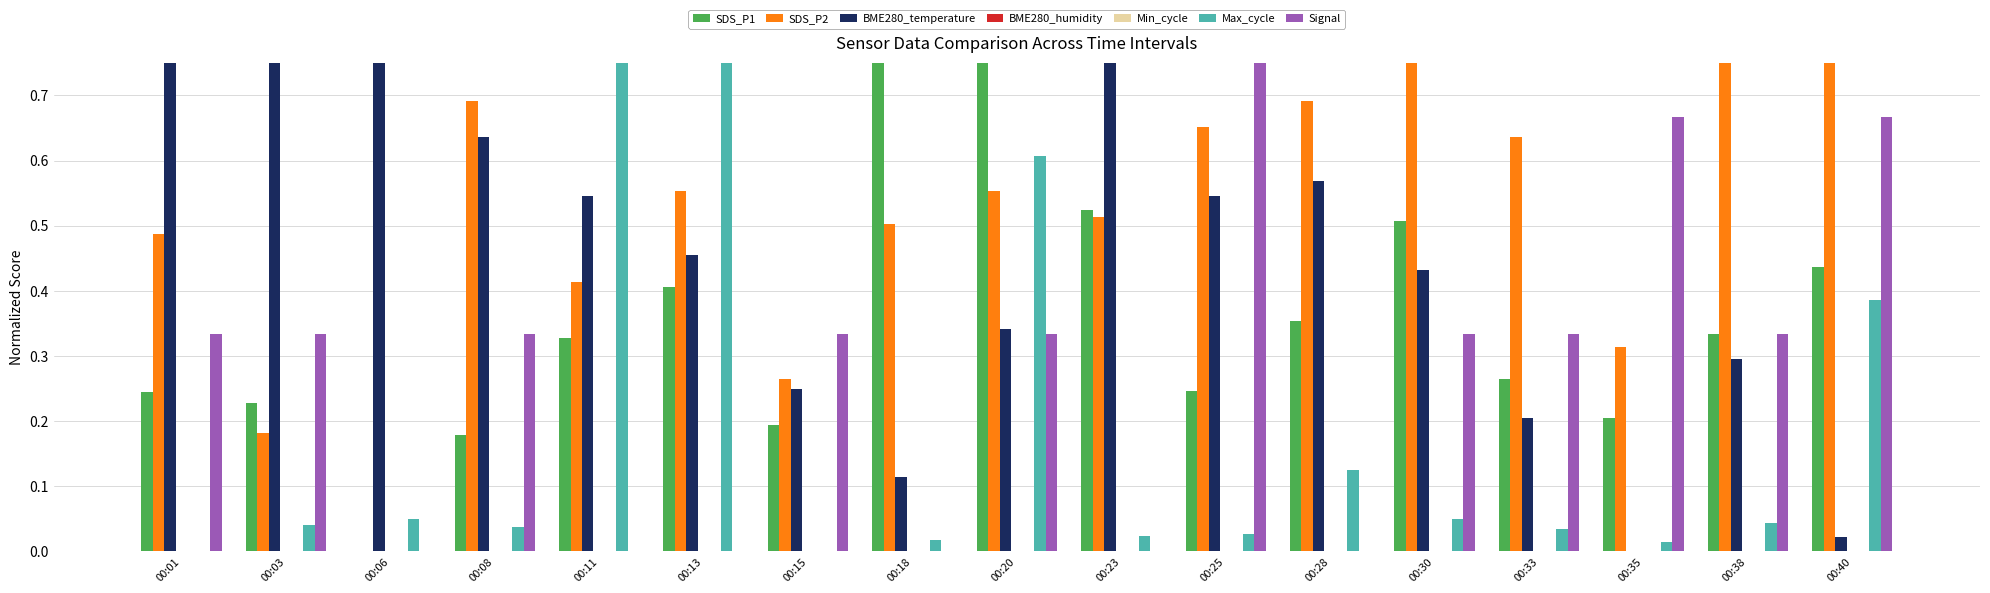

Reading right to left, list all the values displayed in this chart.

SDS_P1: 00:40=0.4	00:38=0.3	00:35=0.2	00:33=0.3	00:30=0.5	00:28=0.4	00:25=0.2	00:23=0.5	00:20=1.0	00:18=0.9	00:15=0.2	00:13=0.4	00:11=0.3	00:08=0.2	00:06=0.0	00:03=0.2	00:01=0.2
SDS_P2: 00:40=0.9	00:38=1.0	00:35=0.3	00:33=0.6	00:30=0.8	00:28=0.7	00:25=0.7	00:23=0.5	00:20=0.6	00:18=0.5	00:15=0.3	00:13=0.6	00:11=0.4	00:08=0.7	00:06=0.0	00:03=0.2	00:01=0.5
BME280_temperature: 00:40=0.0	00:38=0.3	00:35=0.0	00:33=0.2	00:30=0.4	00:28=0.6	00:25=0.5	00:23=0.8	00:20=0.3	00:18=0.1	00:15=0.2	00:13=0.5	00:11=0.5	00:08=0.6	00:06=0.8	00:03=1.0	00:01=1.0
Max_cycle: 00:40=0.4	00:38=0.0	00:35=0.0	00:33=0.0	00:30=0.0	00:28=0.1	00:25=0.0	00:23=0.0	00:20=0.6	00:18=0.0	00:15=0.0	00:13=1.0	00:11=1.0	00:08=0.0	00:06=0.0	00:03=0.0	00:01=0.0
Signal: 00:40=0.7	00:38=0.3	00:35=0.7	00:33=0.3	00:30=0.3	00:28=0.0	00:25=1.0	00:23=0.0	00:20=0.3	00:18=0.0	00:15=0.3	00:13=0.0	00:11=0.0	00:08=0.3	00:06=0.0	00:03=0.3	00:01=0.3